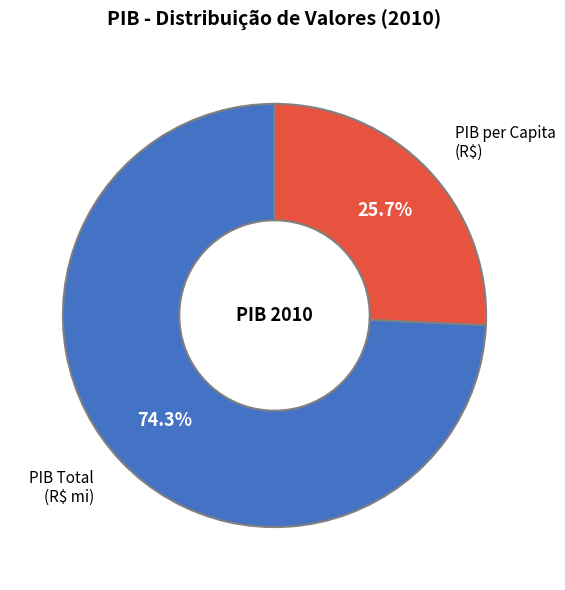

Does any single category account for the majority?

Yes